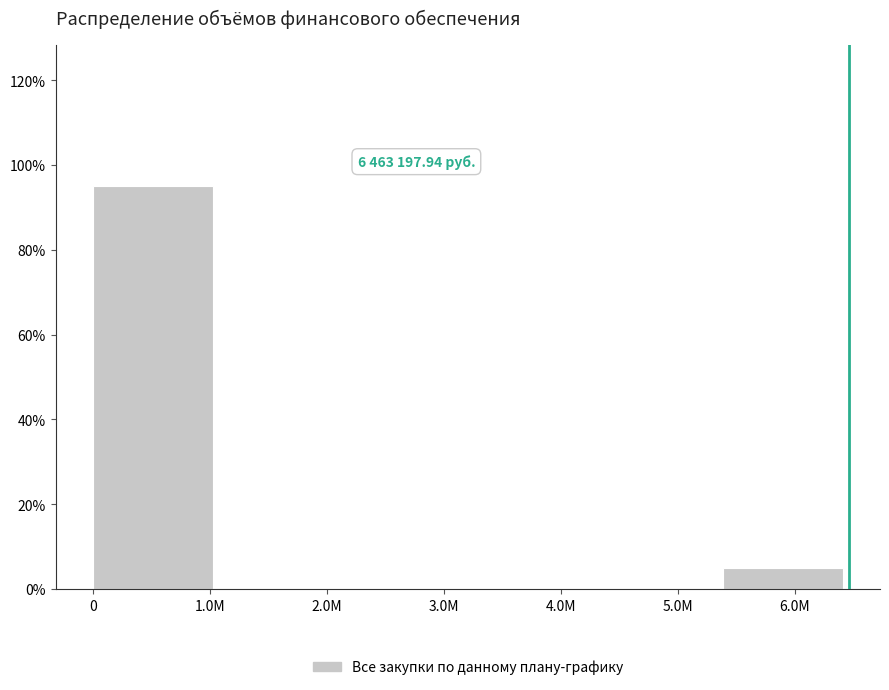

Reading left to right, list all the values displayed in this chart.

1.0M=95	2.0M=0	3.0M=0	4.0M=0	5.0M=0	6.0M=5